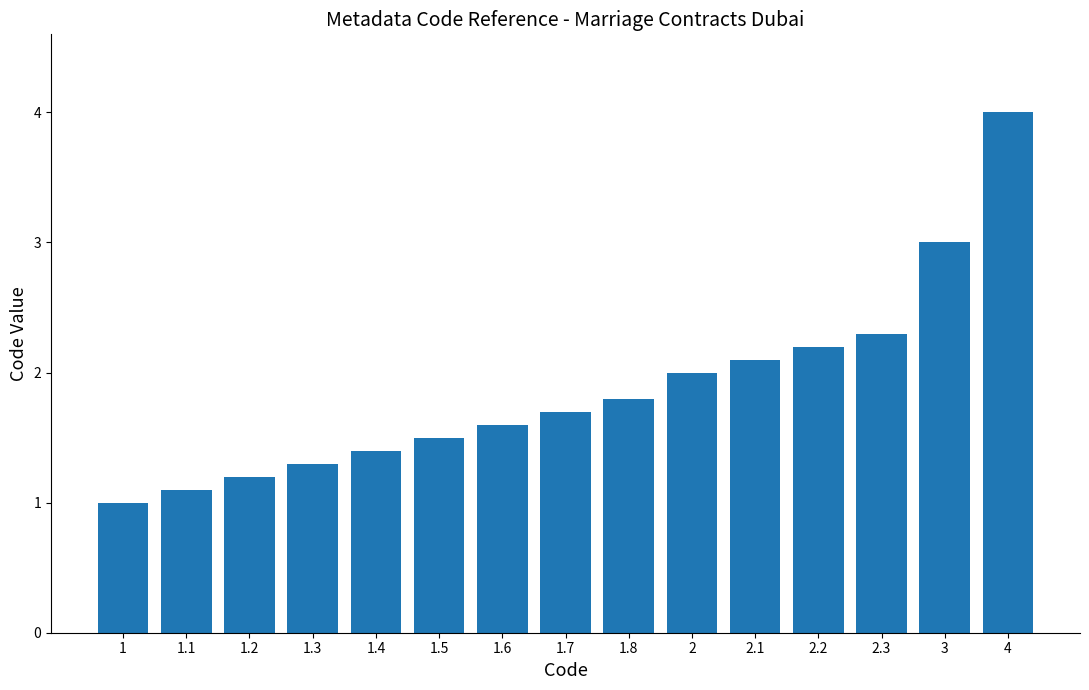

What is the sum of the values at 1 and 2.3?

3.3